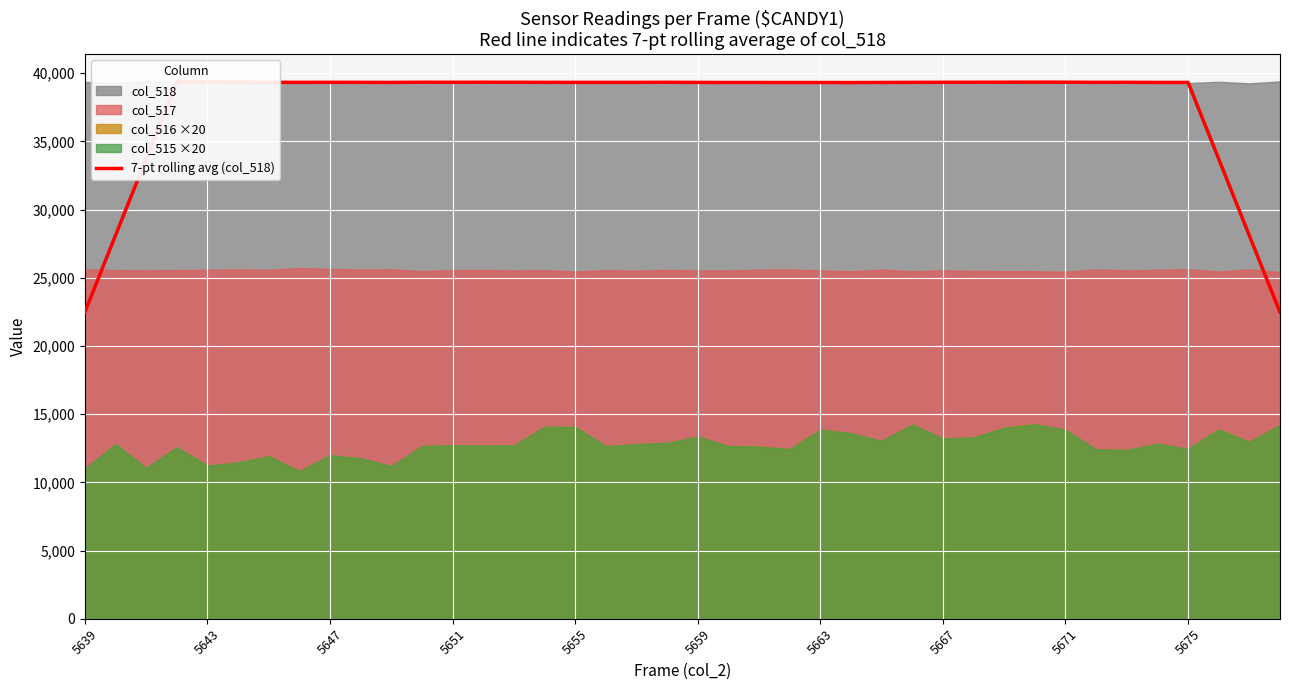

How many values are below 39333?

19